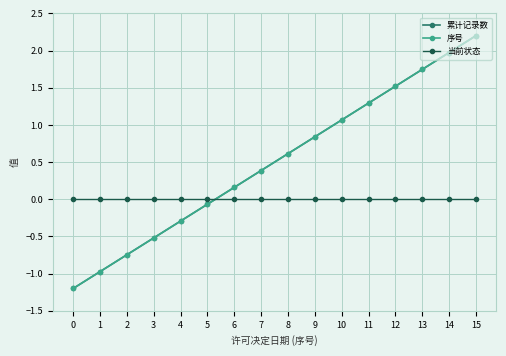

True or false: 序号 and 累计记录数 cross at least once.

False